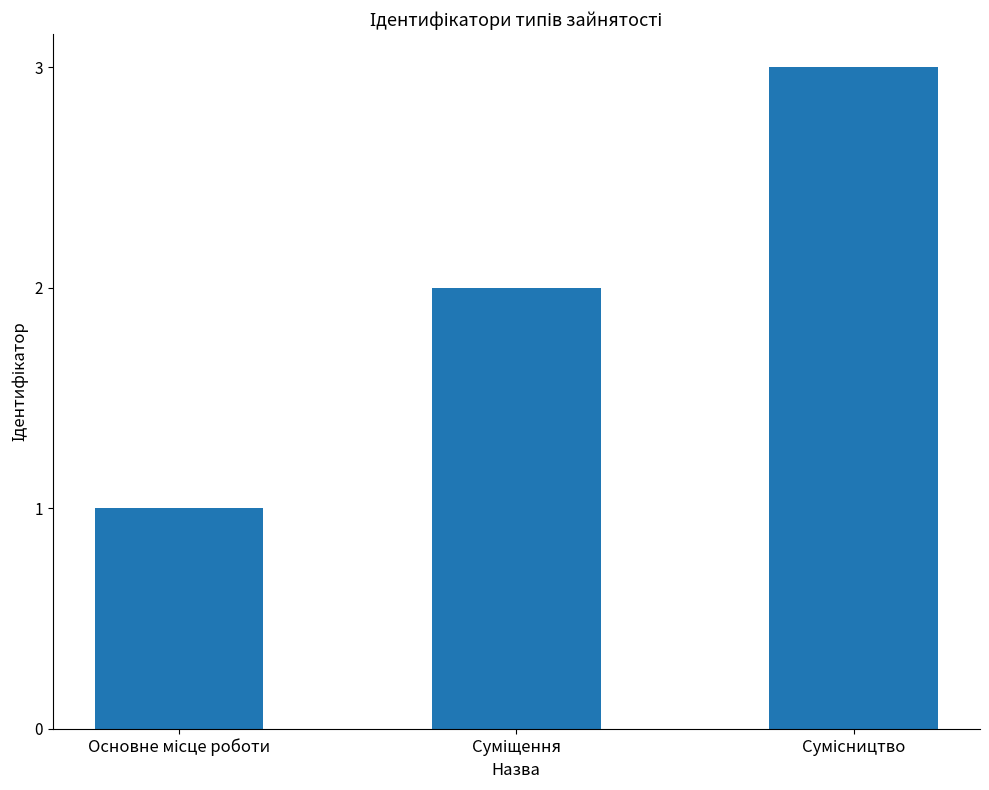

Count the number of data series in this chart.

1